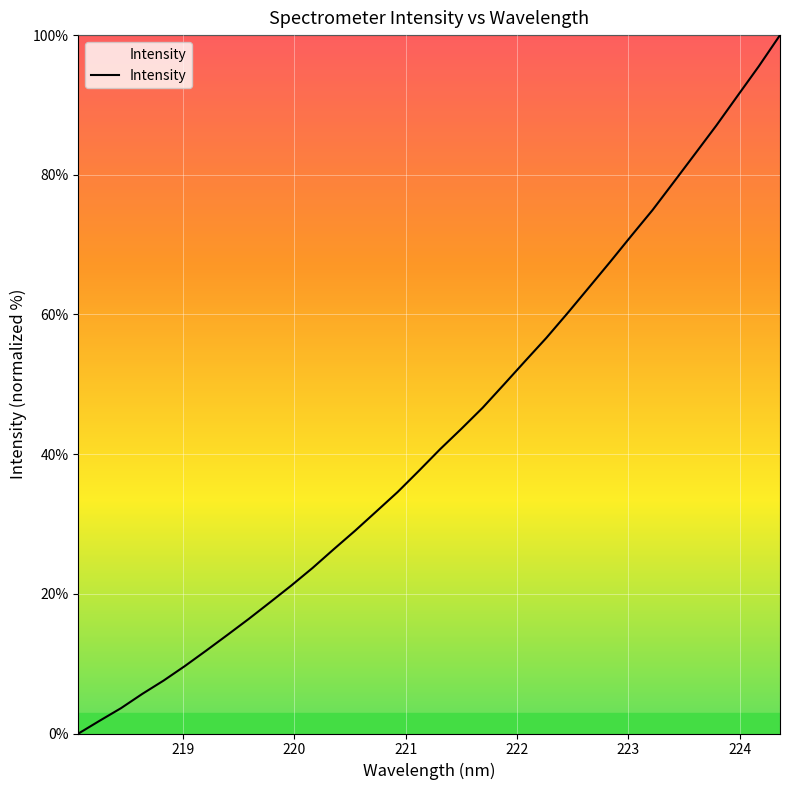

What is the maximum value shown in the chart?

100.0